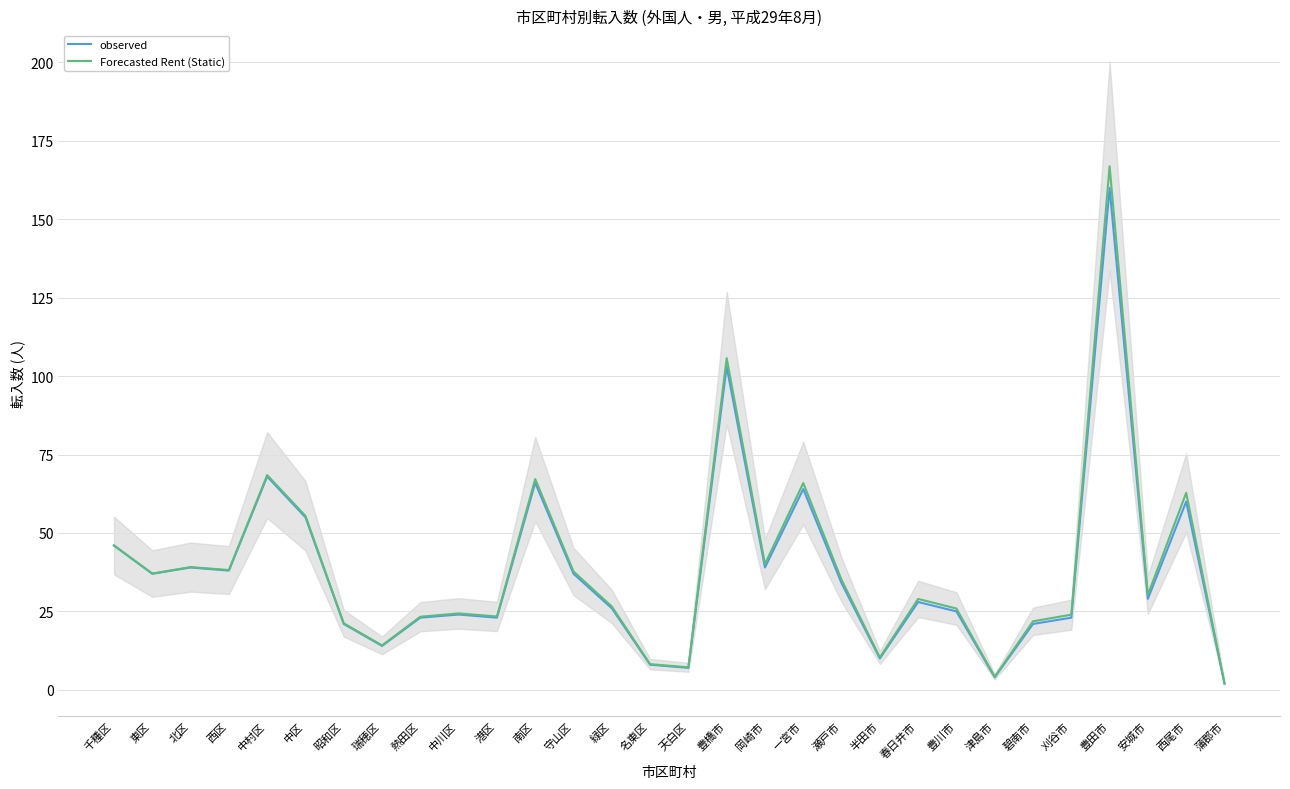

What position from the left is 岡崎市?

18